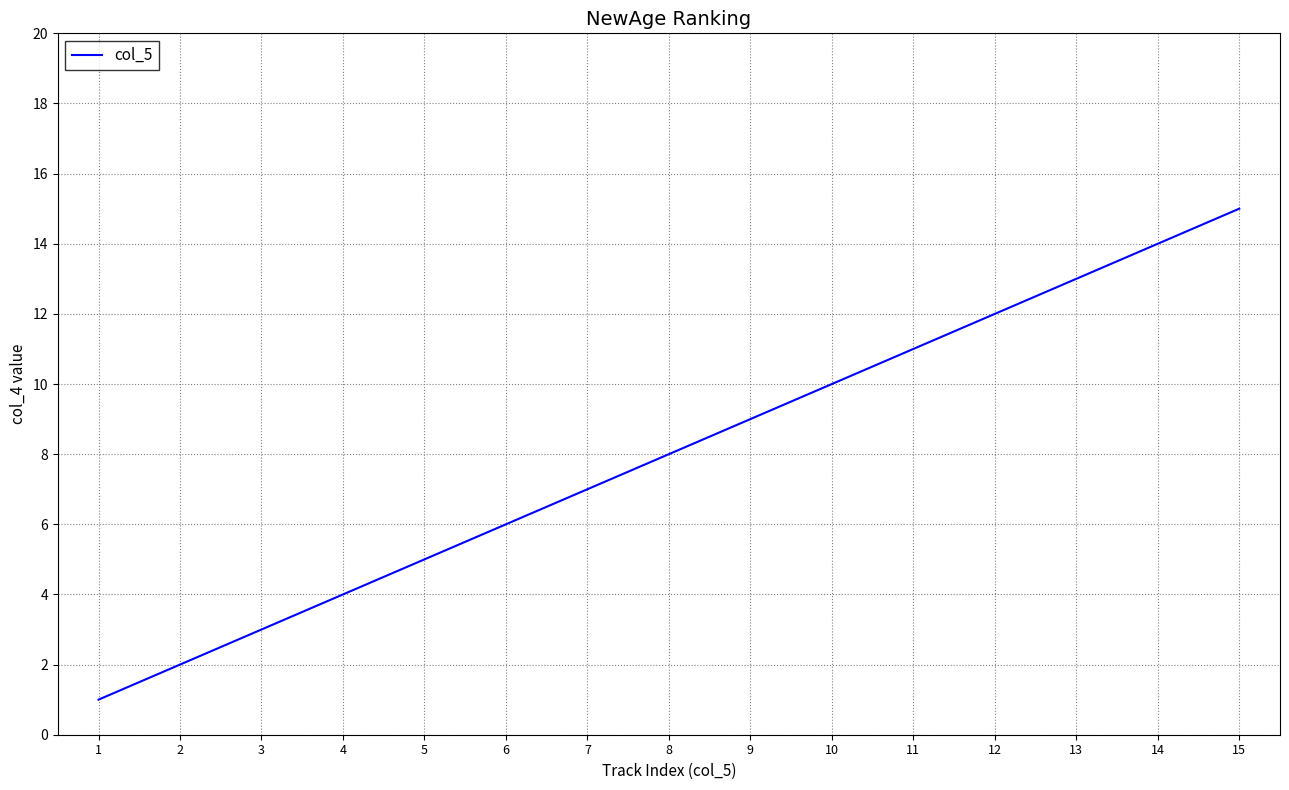

What is the sum of the values at 4 and 3?

7